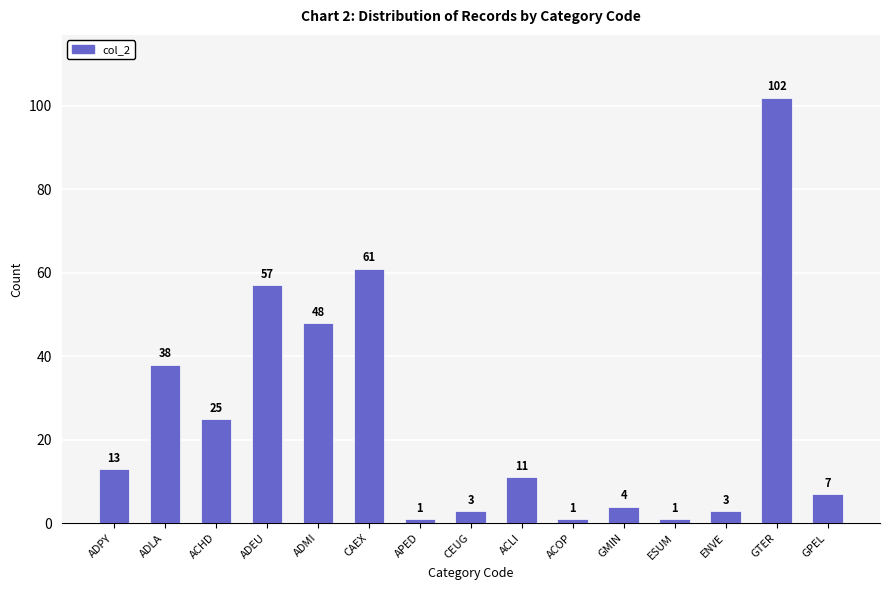

True or false: the data shows 38 at CAEX.

False